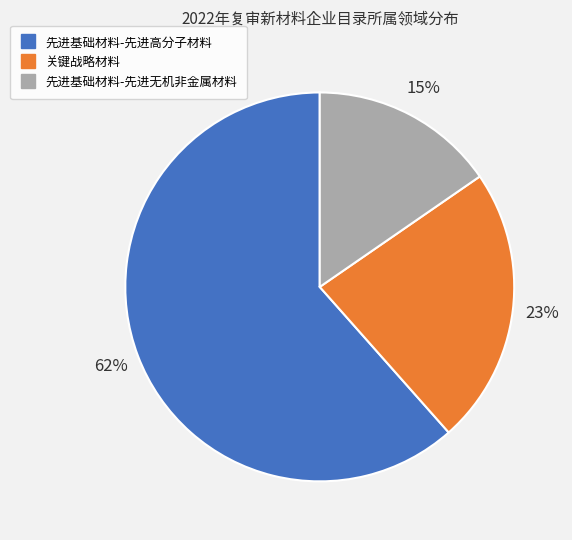

Is the sum of 关键战略材料 and 先进基础材料-先进高分子材料 greater than half?

Yes